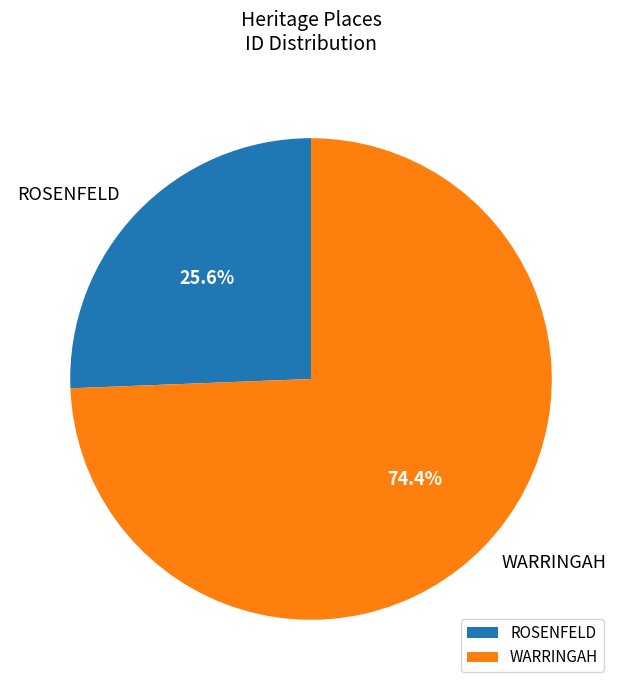

Rank the categories by value from lowest to highest.

ROSENFELD, WARRINGAH